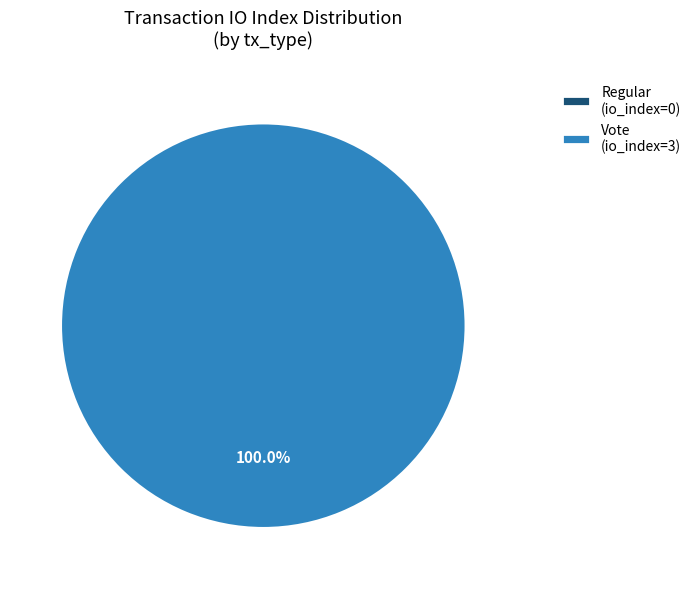

Is the sum of Regular (direction=-1) and Vote (direction=1) greater than half?

Yes